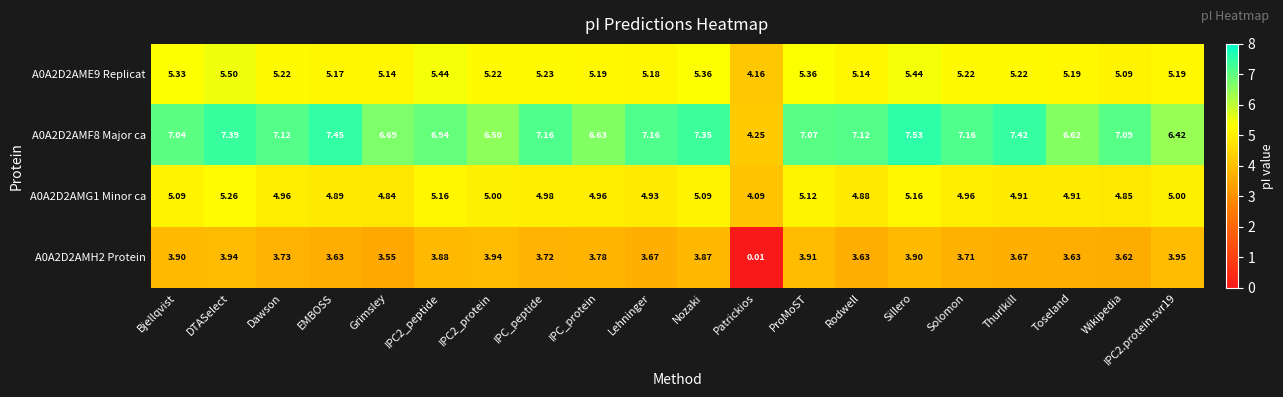

At which label does A0A2D2AMF8 Major ca reach its peak?

Sillero